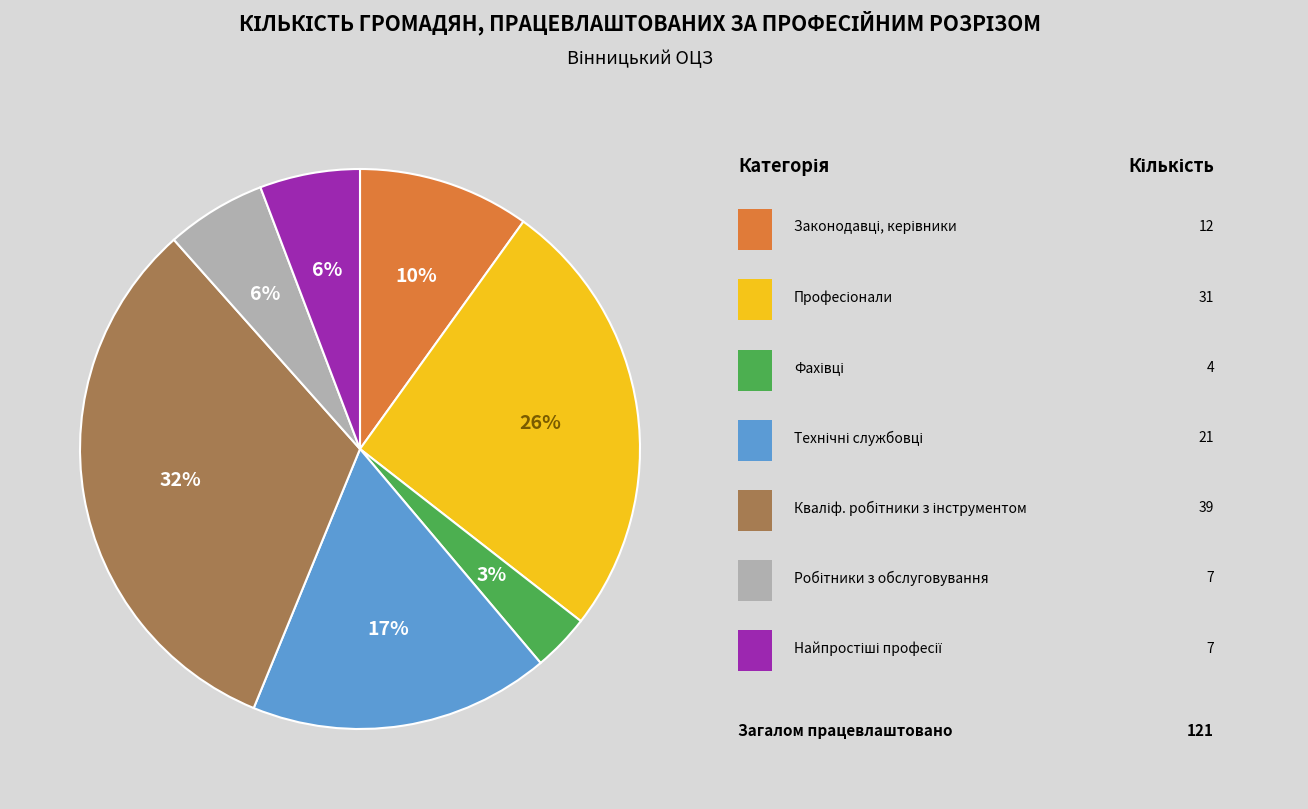

To the nearest percent, what is the average slice percentage?

14%